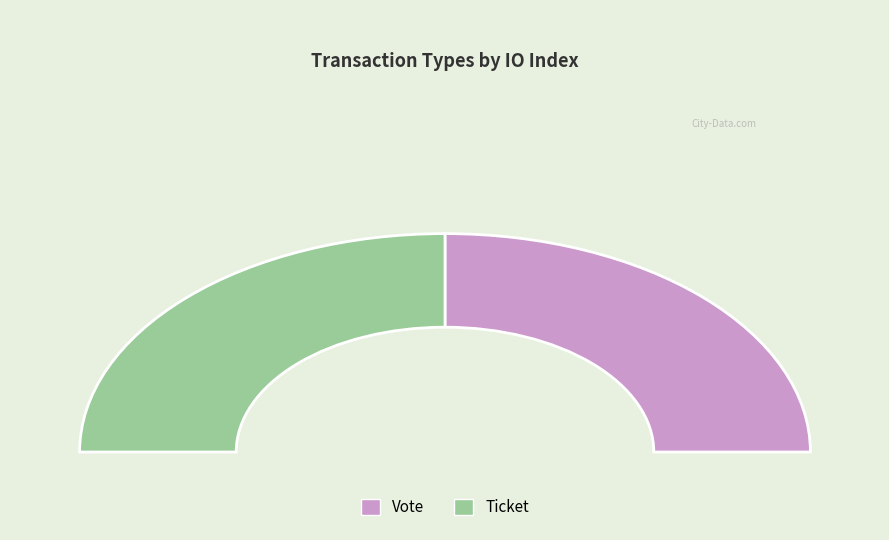

Between Vote and Ticket, which is larger?

Vote